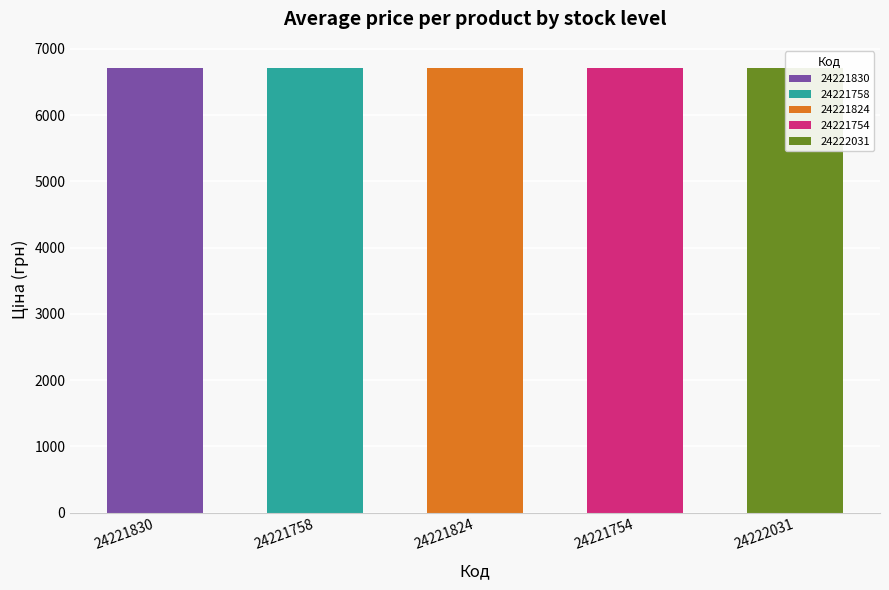

Are the bars grouped side by side (vs. stacked)?

No